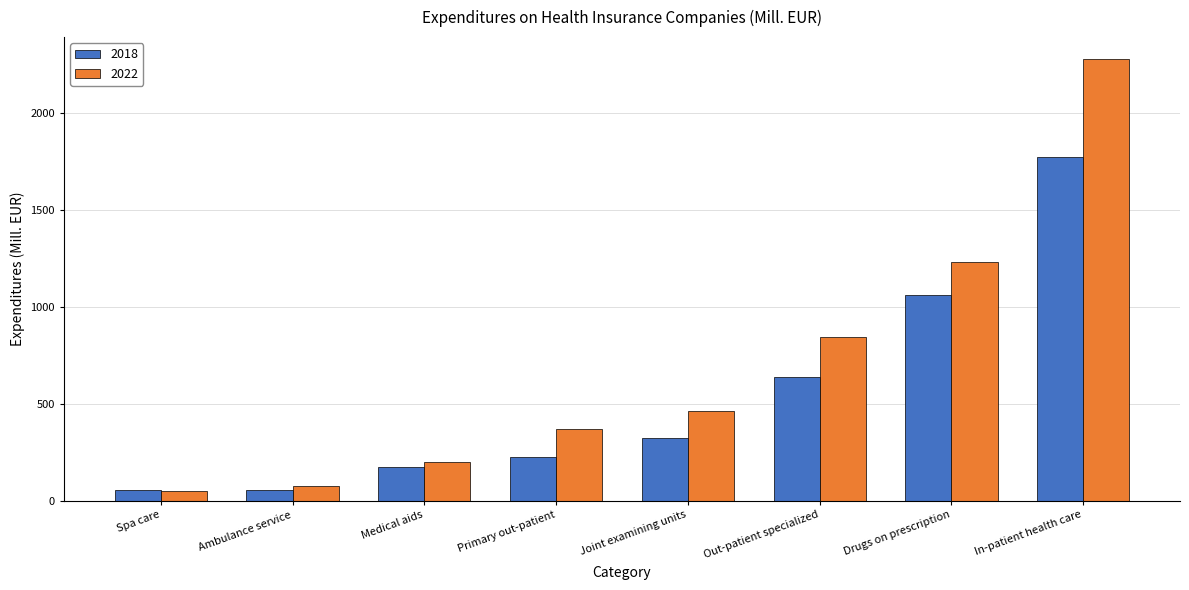

What is the difference between the second highest and minimum values in the 2022 series?

1182.3